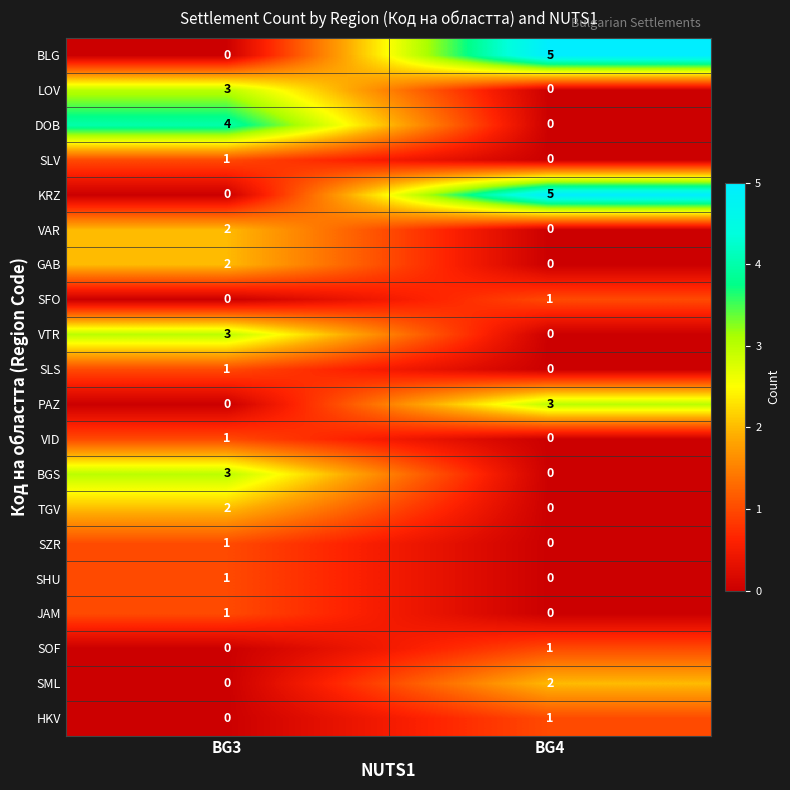

What is the maximum value for DOB?

4